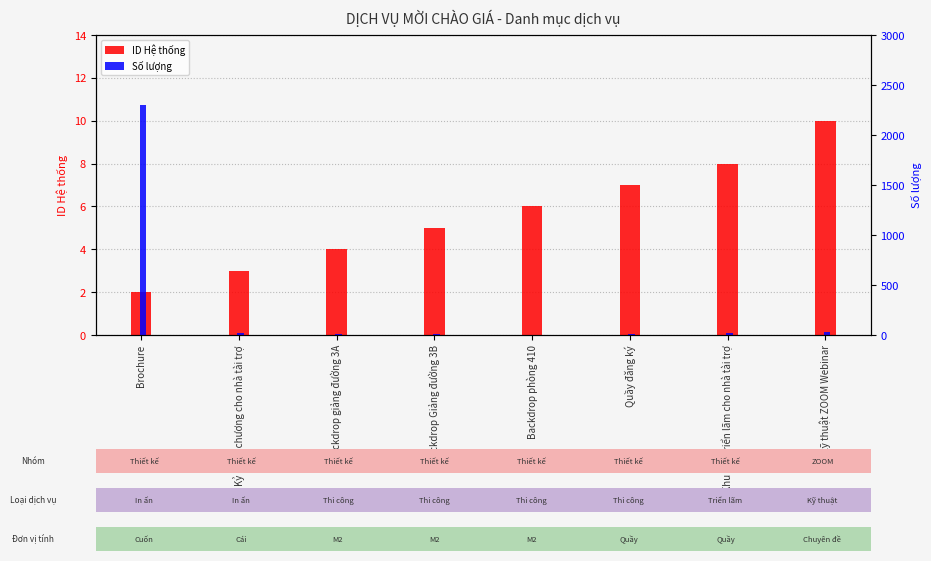

Does the chart contain any negative values?

No